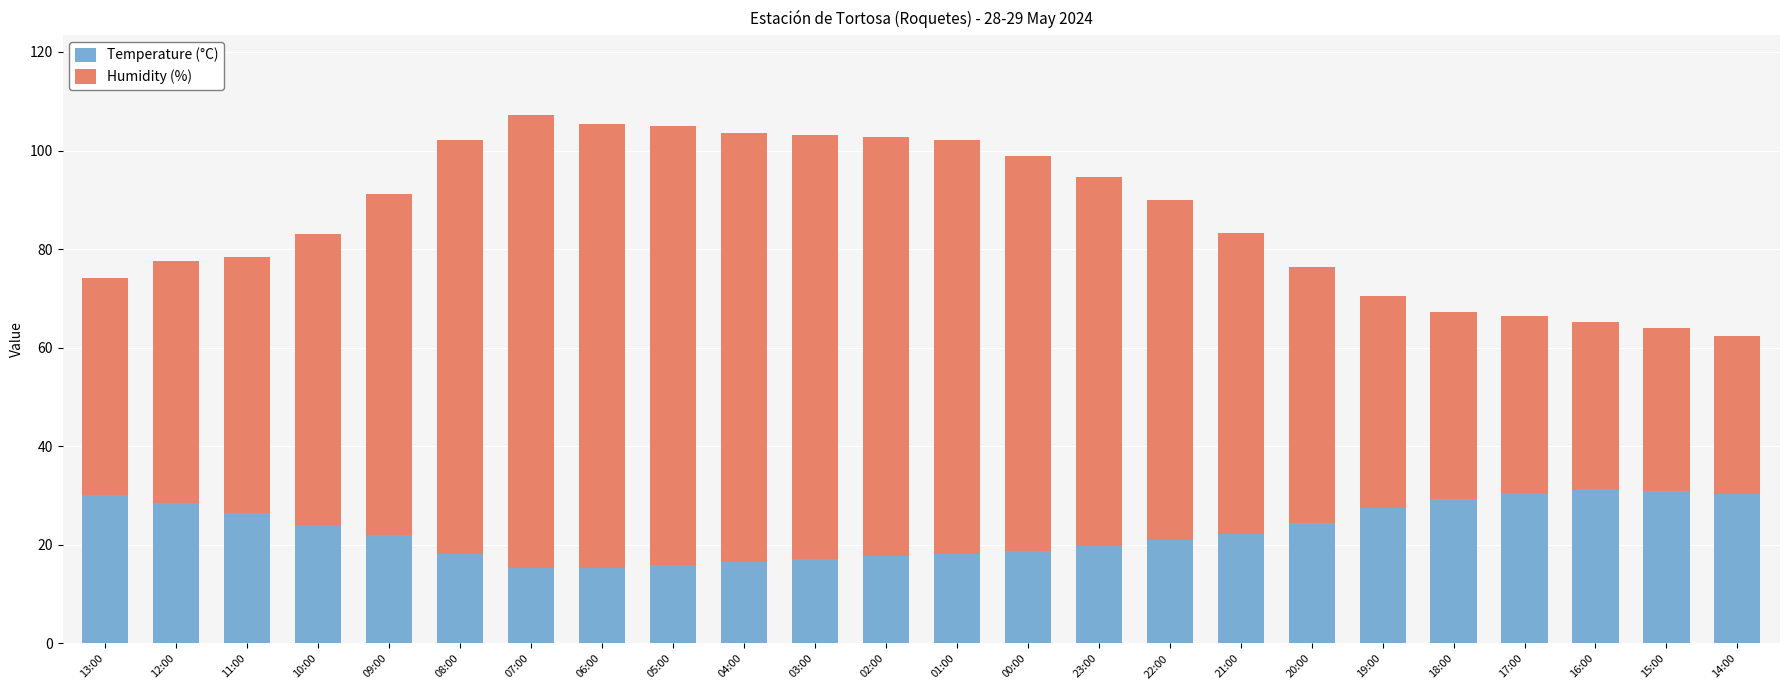

What is the total value across all series at 00:00?

98.8